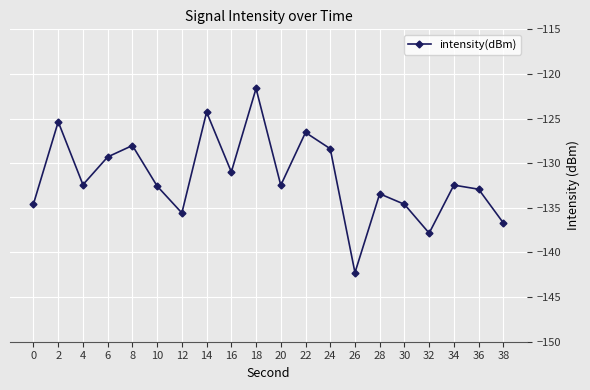

Does the chart display data point markers on the line(s)?

Yes